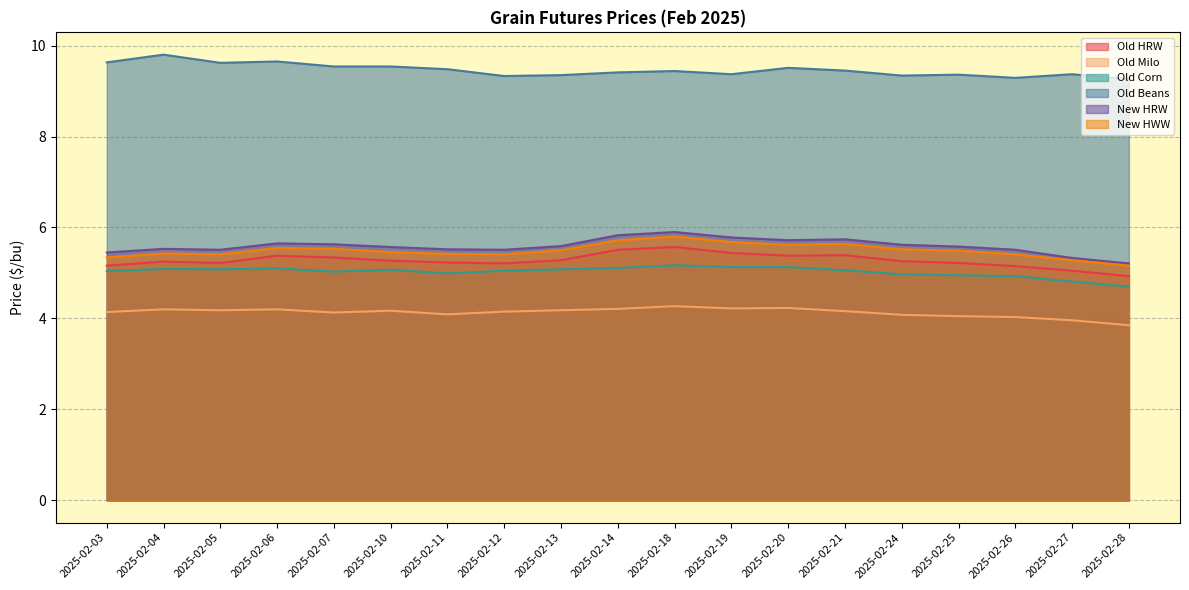

Reading left to right, list all the values displayed in this chart.

Old HRW: 2025-02-03=5.2	2025-02-04=5.2	2025-02-05=5.2	2025-02-06=5.4	2025-02-07=5.3	2025-02-10=5.3	2025-02-11=5.2	2025-02-12=5.2	2025-02-13=5.3	2025-02-14=5.5	2025-02-18=5.6	2025-02-19=5.4	2025-02-20=5.4	2025-02-21=5.4	2025-02-24=5.3	2025-02-25=5.2	2025-02-26=5.2	2025-02-27=5.0	2025-02-28=4.9
Old Milo: 2025-02-03=4.1	2025-02-04=4.2	2025-02-05=4.2	2025-02-06=4.2	2025-02-07=4.1	2025-02-10=4.2	2025-02-11=4.1	2025-02-12=4.2	2025-02-13=4.2	2025-02-14=4.2	2025-02-18=4.3	2025-02-19=4.2	2025-02-20=4.2	2025-02-21=4.2	2025-02-24=4.1	2025-02-25=4.0	2025-02-26=4.0	2025-02-27=4.0	2025-02-28=3.9
Old Corn: 2025-02-03=5.0	2025-02-04=5.1	2025-02-05=5.1	2025-02-06=5.1	2025-02-07=5.0	2025-02-10=5.1	2025-02-11=5.0	2025-02-12=5.0	2025-02-13=5.1	2025-02-14=5.1	2025-02-18=5.2	2025-02-19=5.1	2025-02-20=5.1	2025-02-21=5.1	2025-02-24=5.0	2025-02-25=5.0	2025-02-26=4.9	2025-02-27=4.8	2025-02-28=4.7
Old Beans: 2025-02-03=9.6	2025-02-04=9.8	2025-02-05=9.6	2025-02-06=9.7	2025-02-07=9.5	2025-02-10=9.5	2025-02-11=9.5	2025-02-12=9.3	2025-02-13=9.3	2025-02-14=9.4	2025-02-18=9.4	2025-02-19=9.4	2025-02-20=9.5	2025-02-21=9.4	2025-02-24=9.3	2025-02-25=9.4	2025-02-26=9.3	2025-02-27=9.4	2025-02-28=9.3
New HRW: 2025-02-03=5.5	2025-02-04=5.5	2025-02-05=5.5	2025-02-06=5.7	2025-02-07=5.6	2025-02-10=5.6	2025-02-11=5.5	2025-02-12=5.5	2025-02-13=5.6	2025-02-14=5.8	2025-02-18=5.9	2025-02-19=5.8	2025-02-20=5.7	2025-02-21=5.7	2025-02-24=5.6	2025-02-25=5.6	2025-02-26=5.5	2025-02-27=5.3	2025-02-28=5.2
New HWW: 2025-02-03=5.3	2025-02-04=5.4	2025-02-05=5.4	2025-02-06=5.5	2025-02-07=5.5	2025-02-10=5.5	2025-02-11=5.4	2025-02-12=5.4	2025-02-13=5.5	2025-02-14=5.7	2025-02-18=5.8	2025-02-19=5.7	2025-02-20=5.6	2025-02-21=5.6	2025-02-24=5.5	2025-02-25=5.5	2025-02-26=5.4	2025-02-27=5.3	2025-02-28=5.2